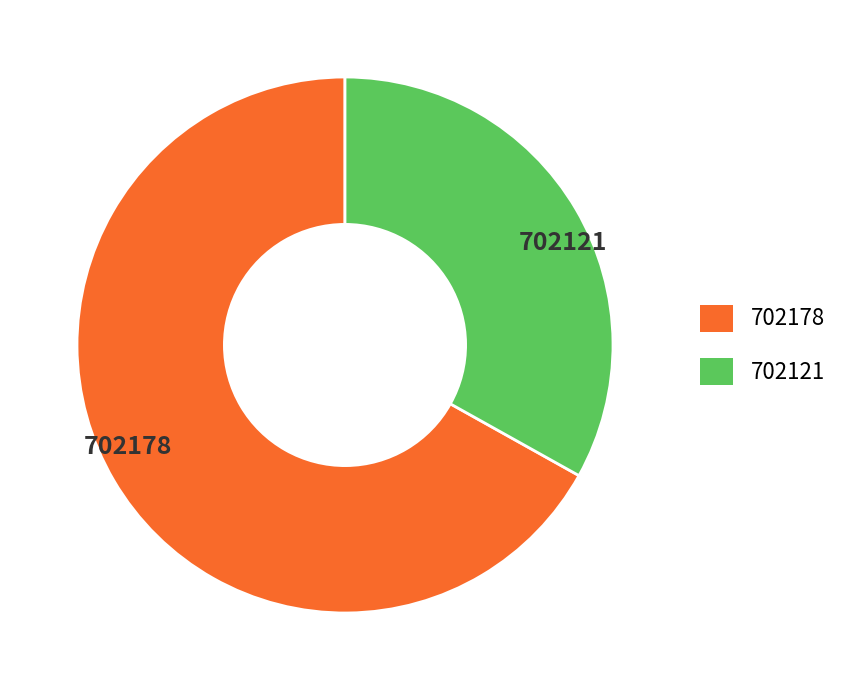

Is there any slice that represents more than half of the pie?

Yes